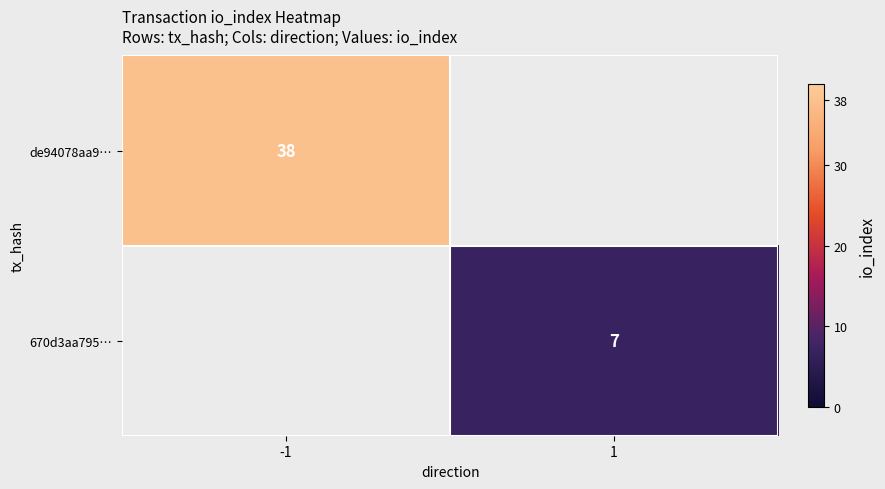

True or false: de94078aa9… has a value of 38 at -1.

True